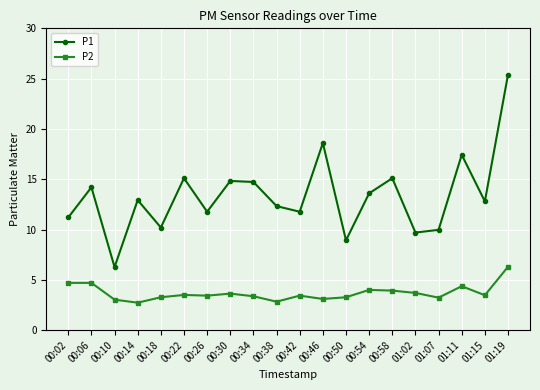

True or false: P1 and P2 intersect in this chart.

False